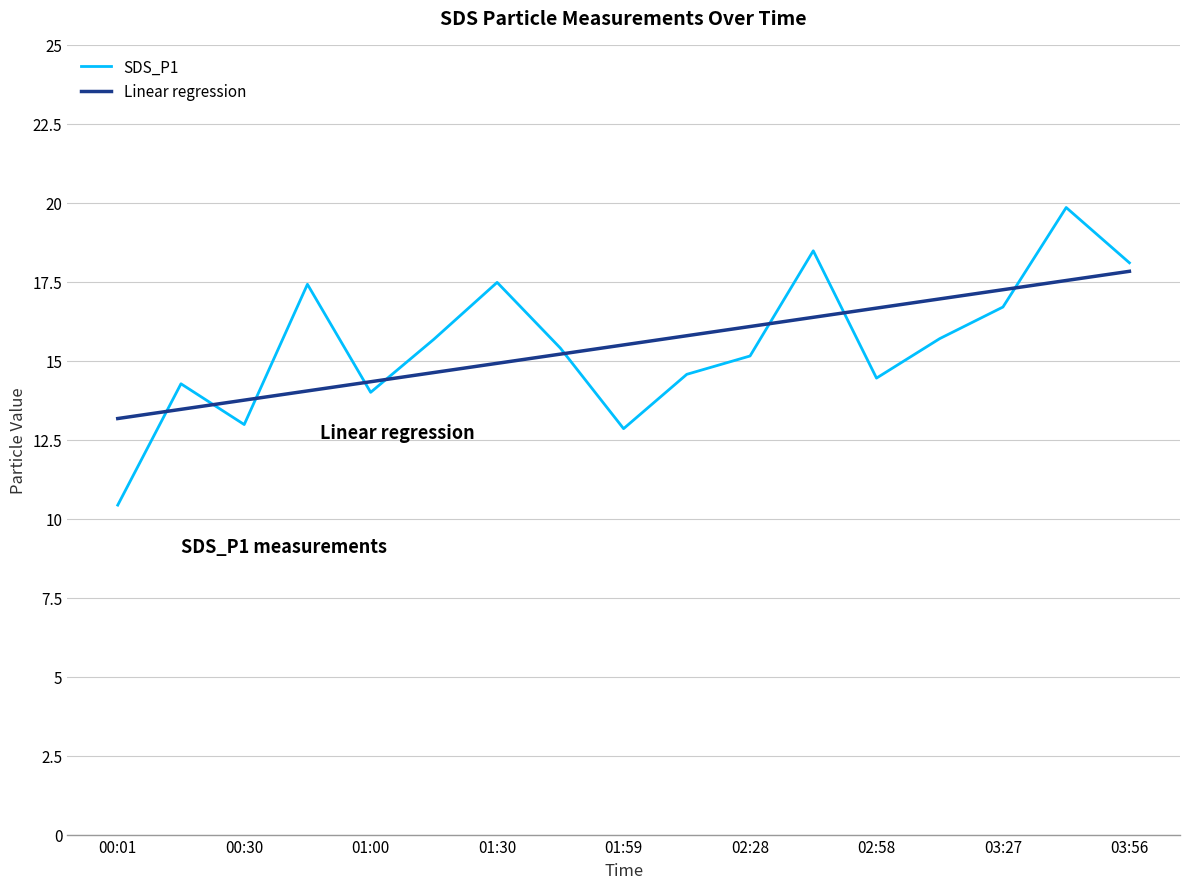

What are all the series names shown in the legend?

SDS_P1, Linear regression